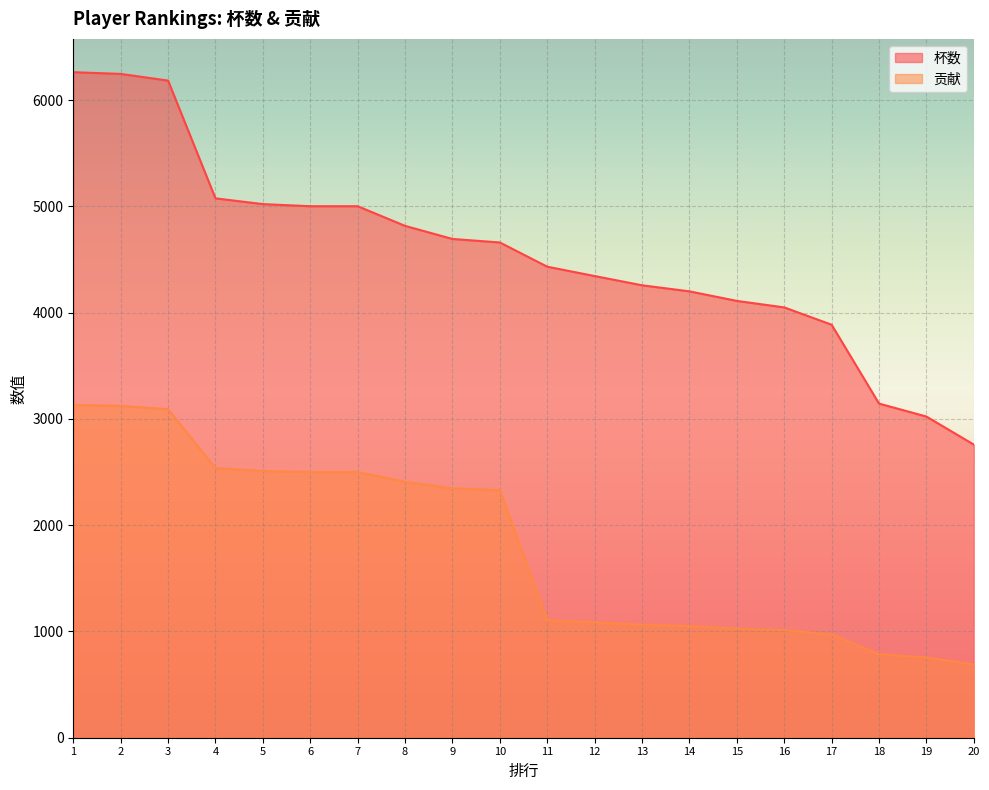

What is the approximate value of 杯数 at 13?

4257